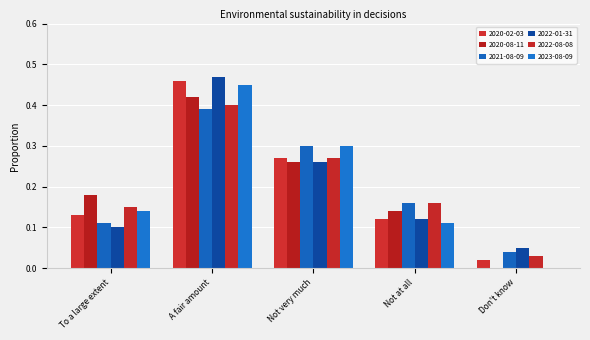

What is the value of the 2022-01-31 bar at the 2nd from the left?

0.5